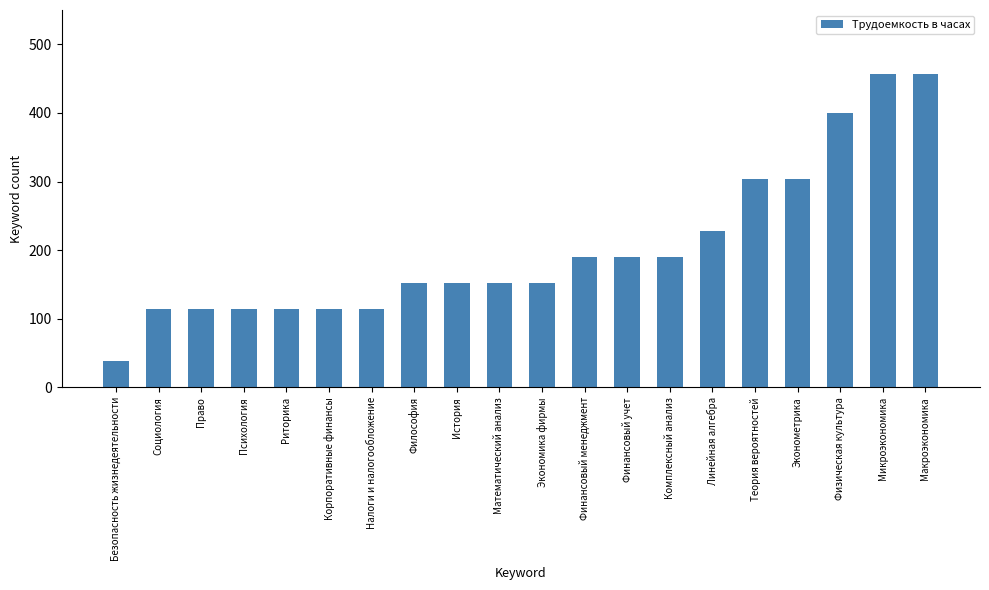

Reading left to right, list all the values displayed in this chart.

38	114	114	114	114	114	114	152	152	152	152	190	190	190	228	304	304	400	456	456